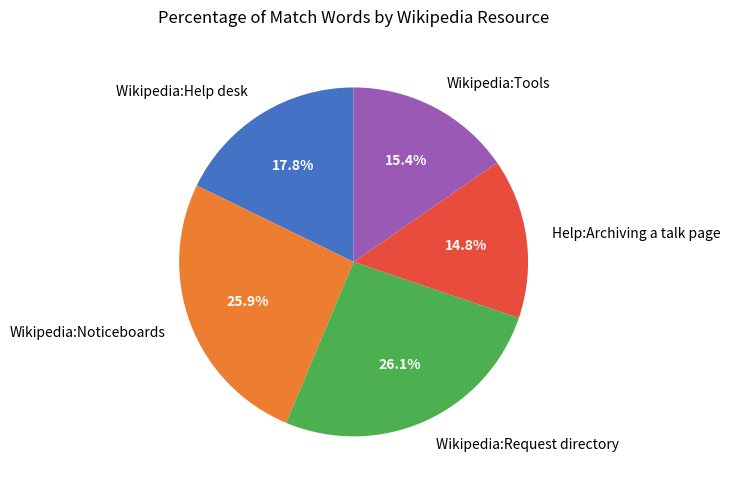

What percentage is NOT represented by Wikipedia:Tools?

84.6%